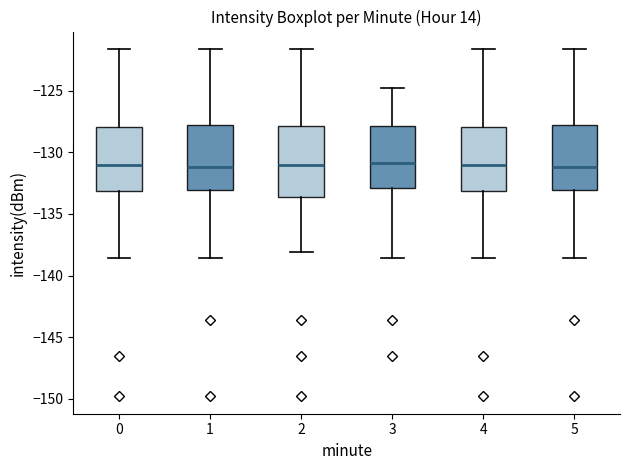

Reading left to right, read every box against the y-axis: the position of its median line, the range the box covers, and the ends of its whiskers. The values are not printed on the chart, so give them approximately, as read against the axis.

0: median -131.0, box -133.0 to -128.0, whiskers -138.5 to -121.5
1: median -131.0, box -133.0 to -128.0, whiskers -138.5 to -121.5
2: median -131.0, box -133.5 to -128.0, whiskers -138.0 to -121.5
3: median -131.0, box -133.0 to -128.0, whiskers -138.5 to -125.0
4: median -131.0, box -133.0 to -128.0, whiskers -138.5 to -121.5
5: median -131.0, box -133.0 to -128.0, whiskers -138.5 to -121.5